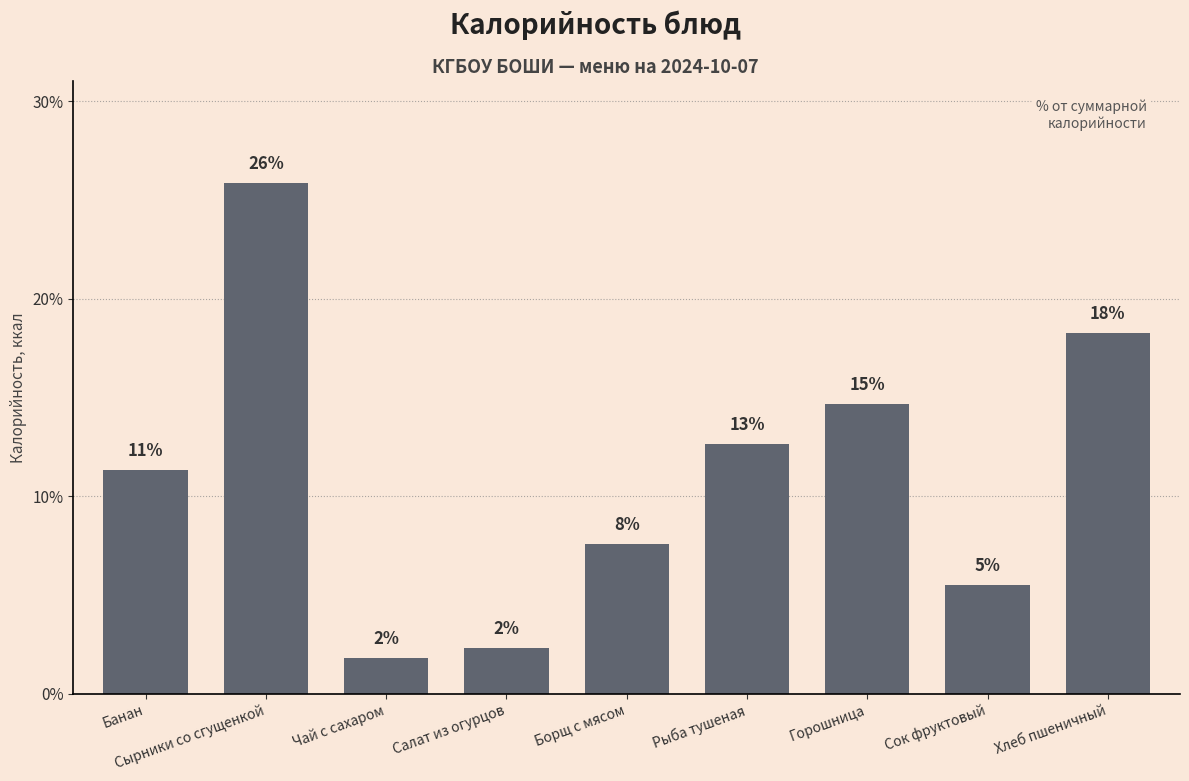

What is the sum of the values at Чай с сахаром and Борщ с мясом?

9.4